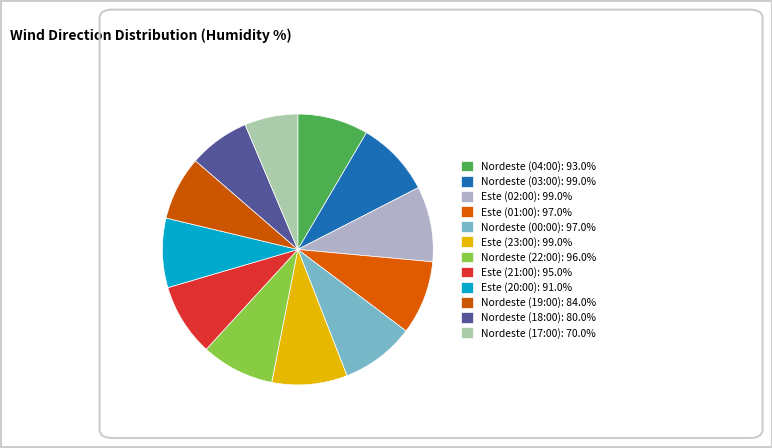

How many slices are in this pie chart?

12